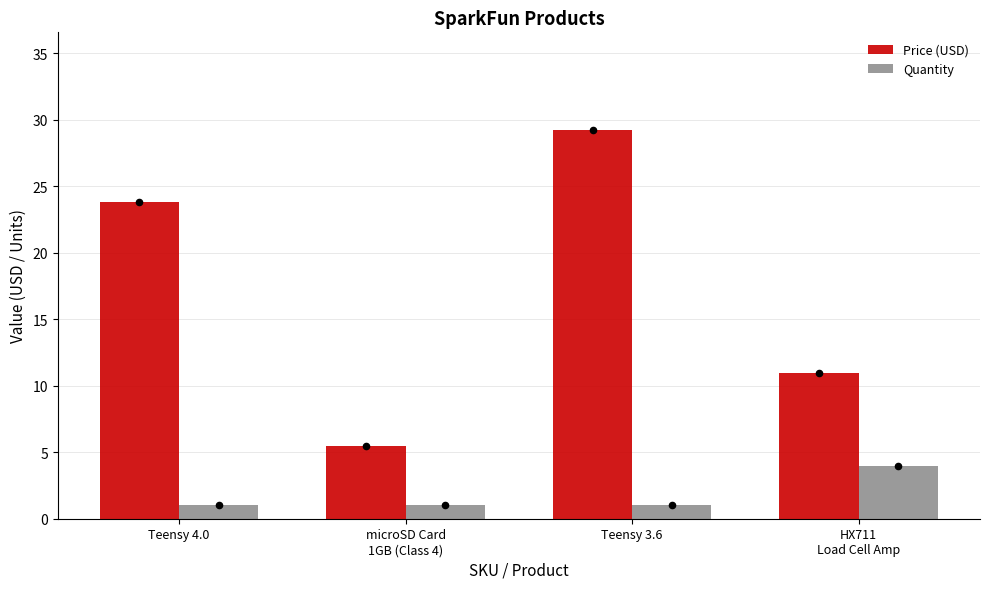

Which series reaches the maximum Y coordinate?

Price (USD)